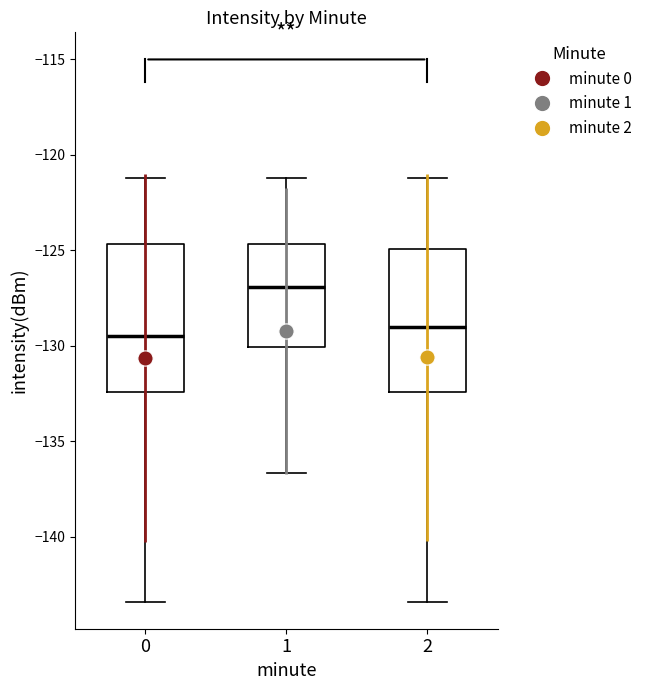

Reading left to right, transcribe this box plot: for each box, give where its median line is, the range the box spans, and where its two whiskers end, as read against the y-axis. The values are not printed on the chart, so give them approximately, as read against the axis.

0: median -129.5, box -132.5 to -124.5, whiskers -143.5 to -121.0
1: median -127.0, box -130.0 to -124.5, whiskers -136.5 to -121.0
2: median -129.0, box -132.5 to -125.0, whiskers -143.5 to -121.0